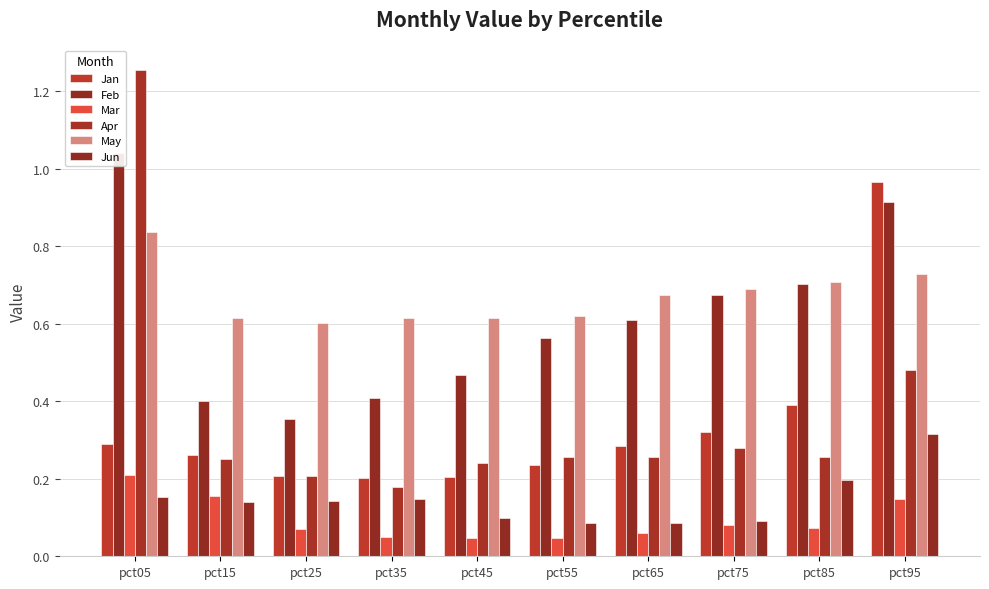

How many series are shown in this chart?

6